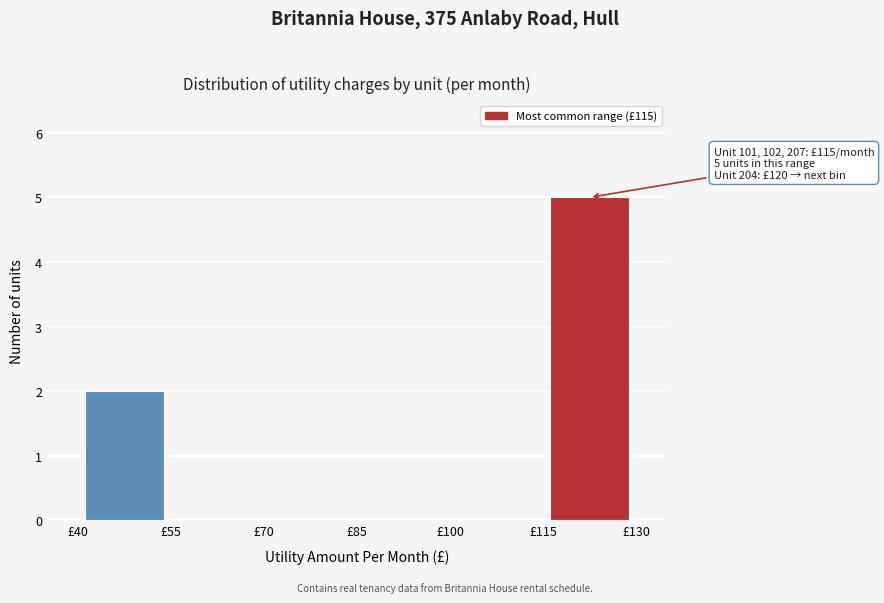

Over which range of the x-axis is the bar tallest?

115 to 130